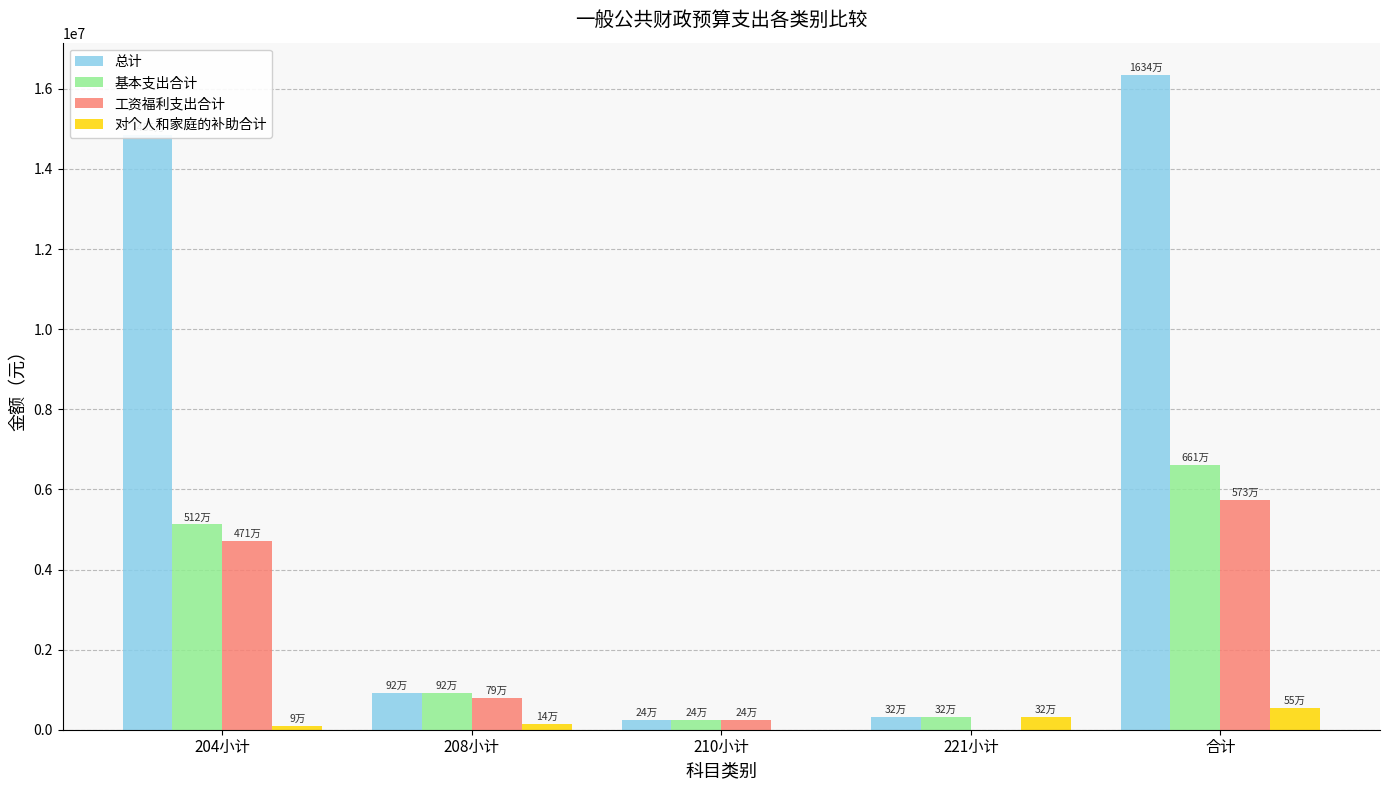

True or false: 基本支出合计 has a value of 342560 at 208小计.

False